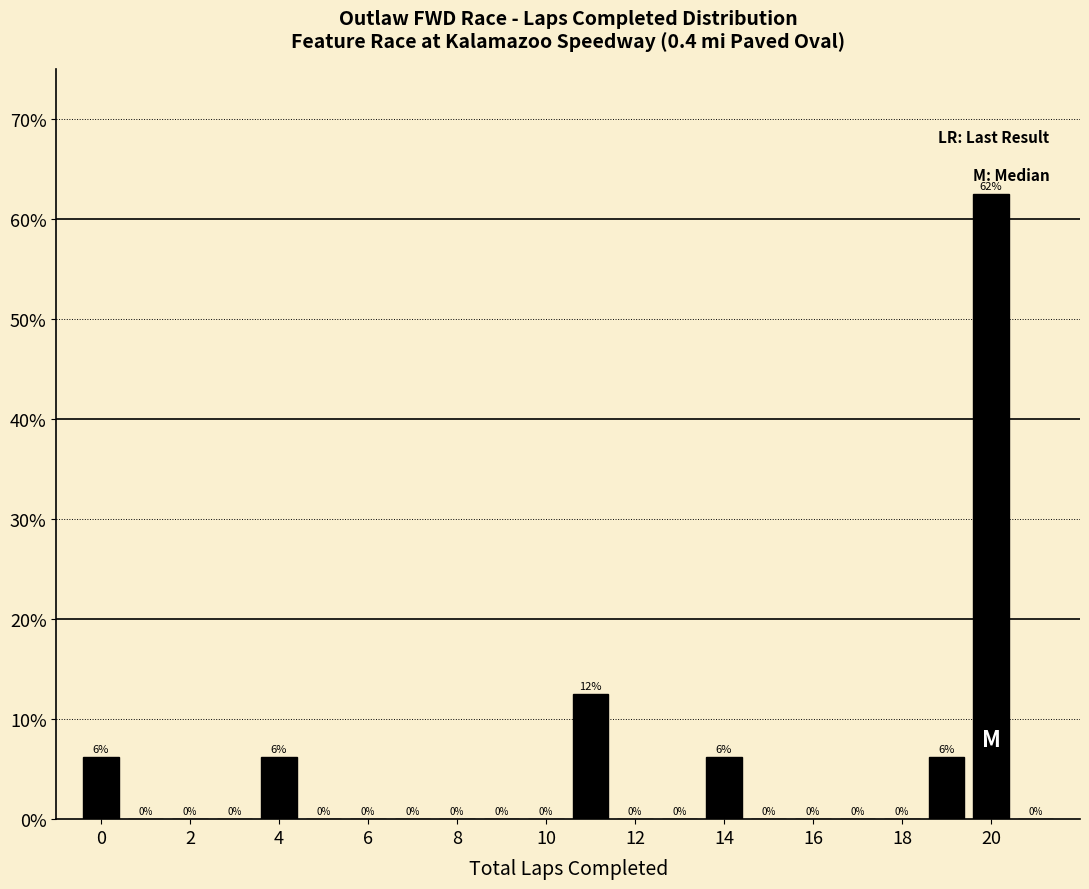

Which range on the x-axis has the tallest bar?

19.5 to 20.5